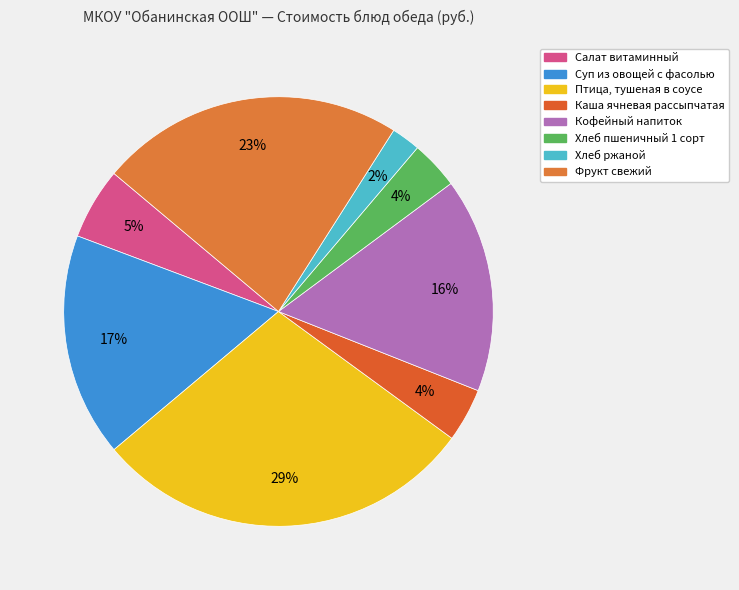

The Фрукт свежий slice represents 23% of the pie. True or false?

True